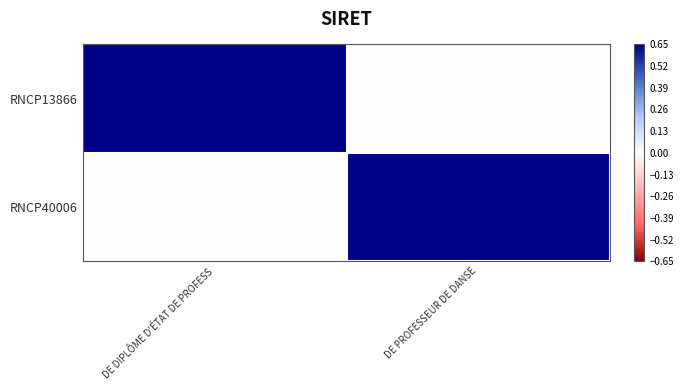

What is the greatest value displayed?

0.7